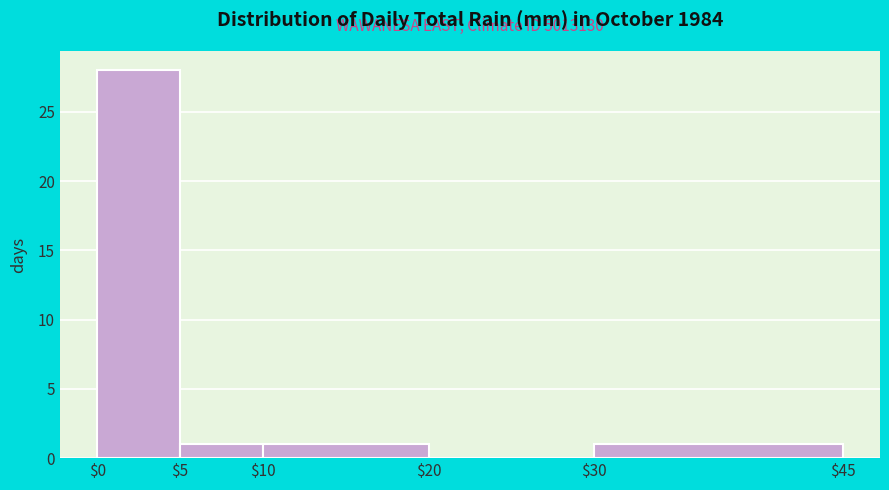

Which range on the x-axis has the tallest bar?

$0 to $5